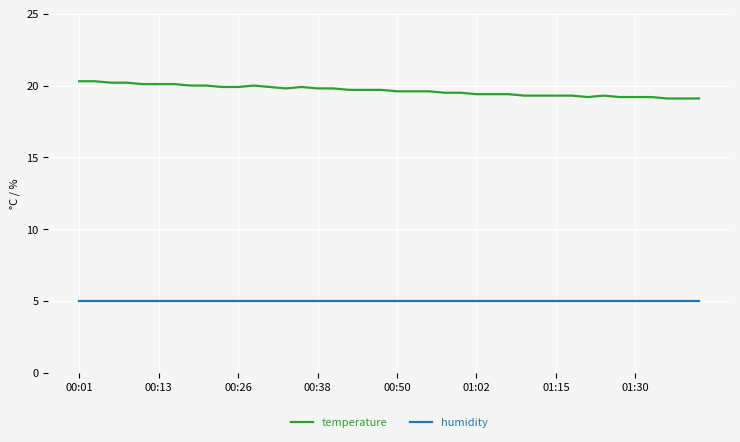

Does the chart display data point markers on the line(s)?

No